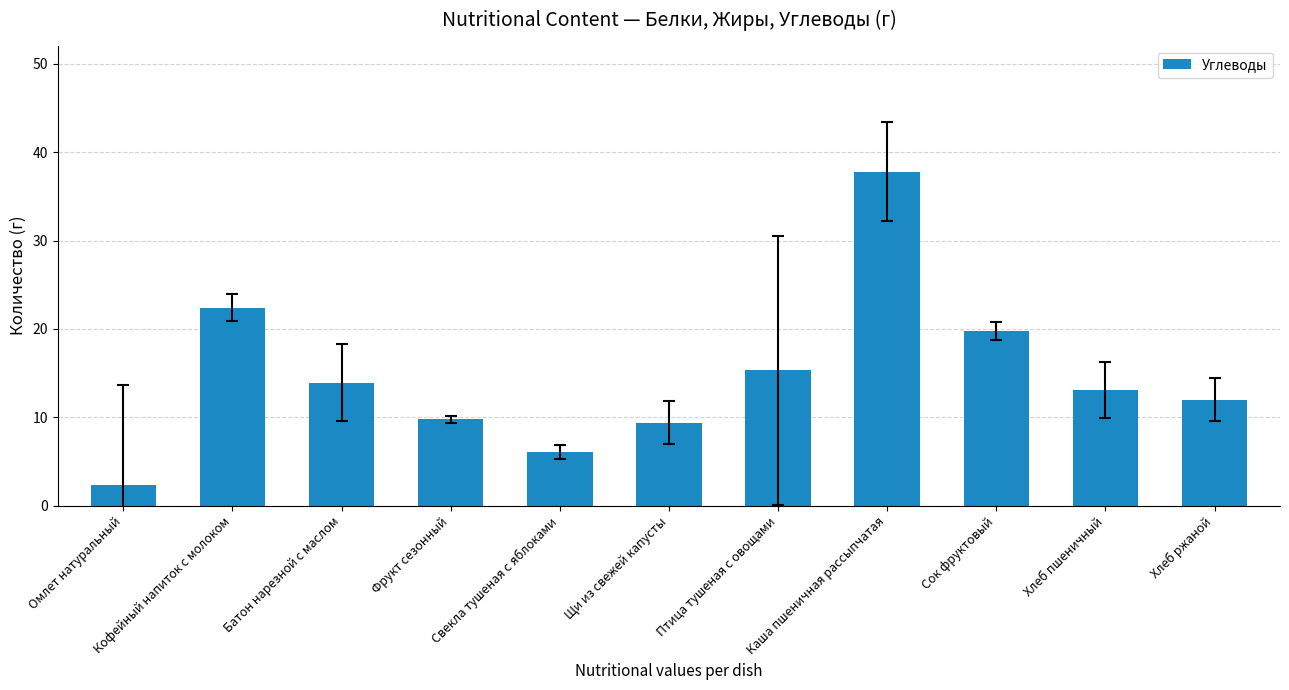

What is the approximate value at Сок фруктовый?

19.8